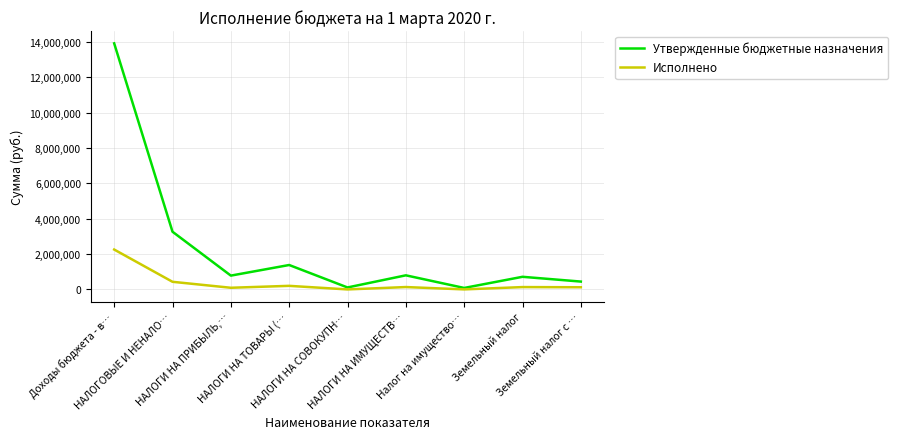

What is the maximum value for Исполнено?

2256375.8